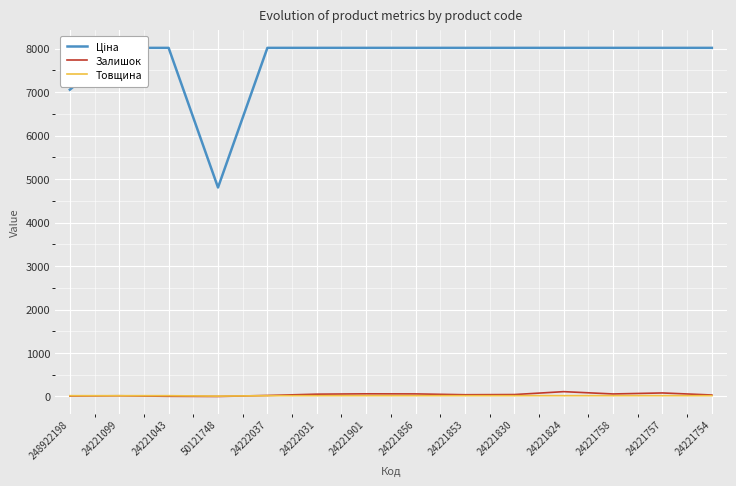

Where is the first local maximum for Залишок?

24221099